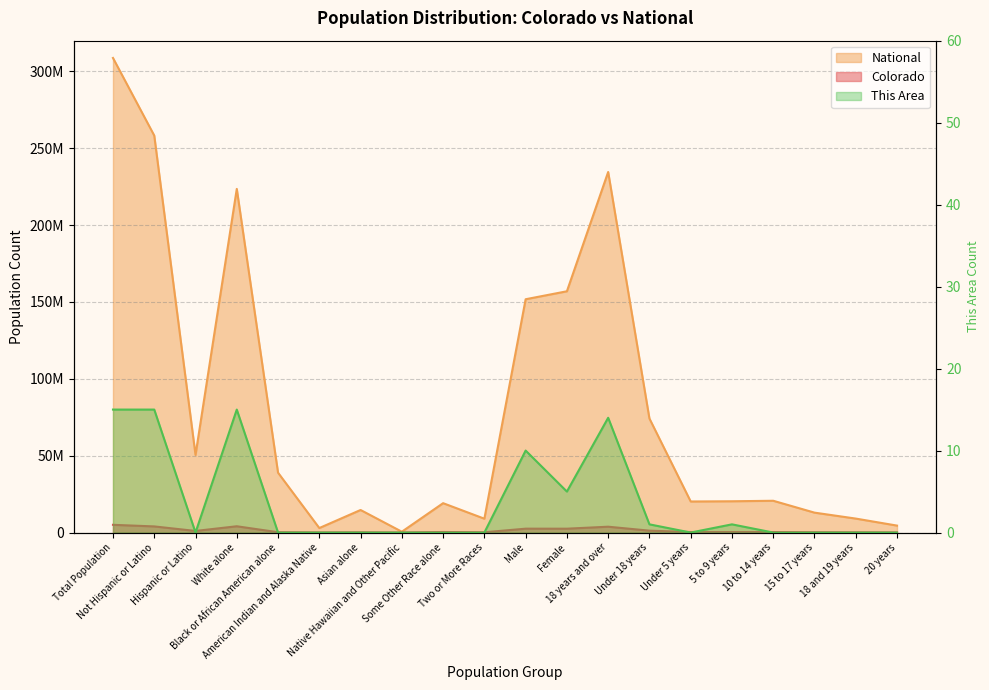

Which series has the widest spread of values?

National